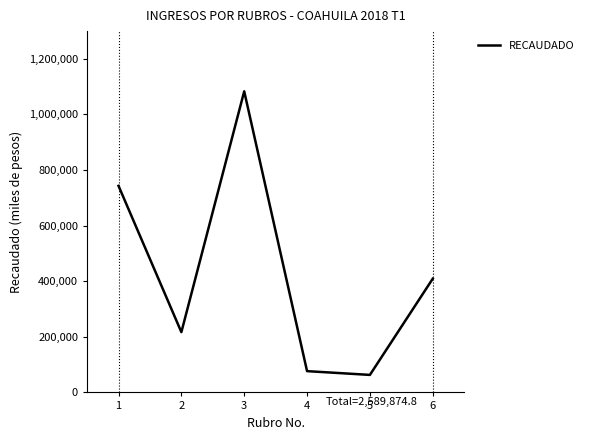

Where is the first local minimum?

2